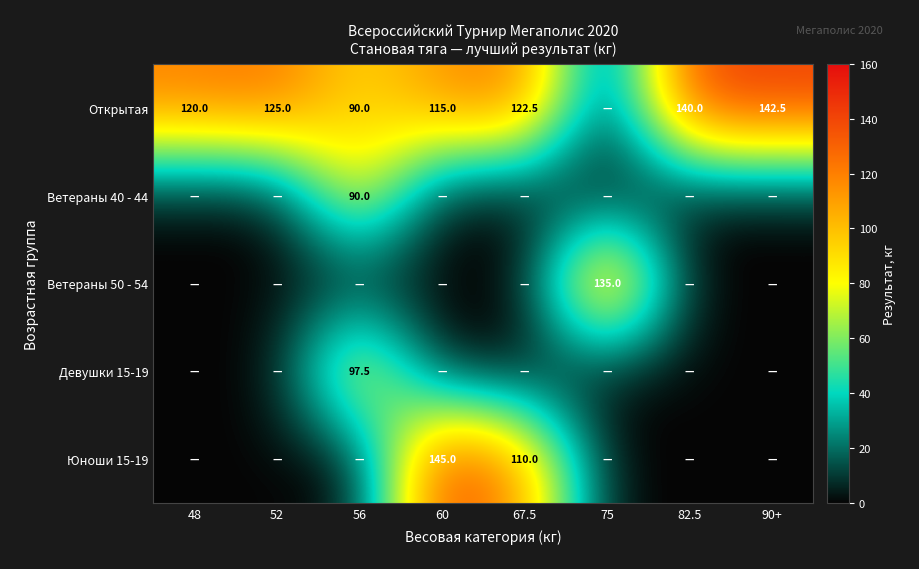

What is the difference between the highest and lowest values at 67.5?

122.5